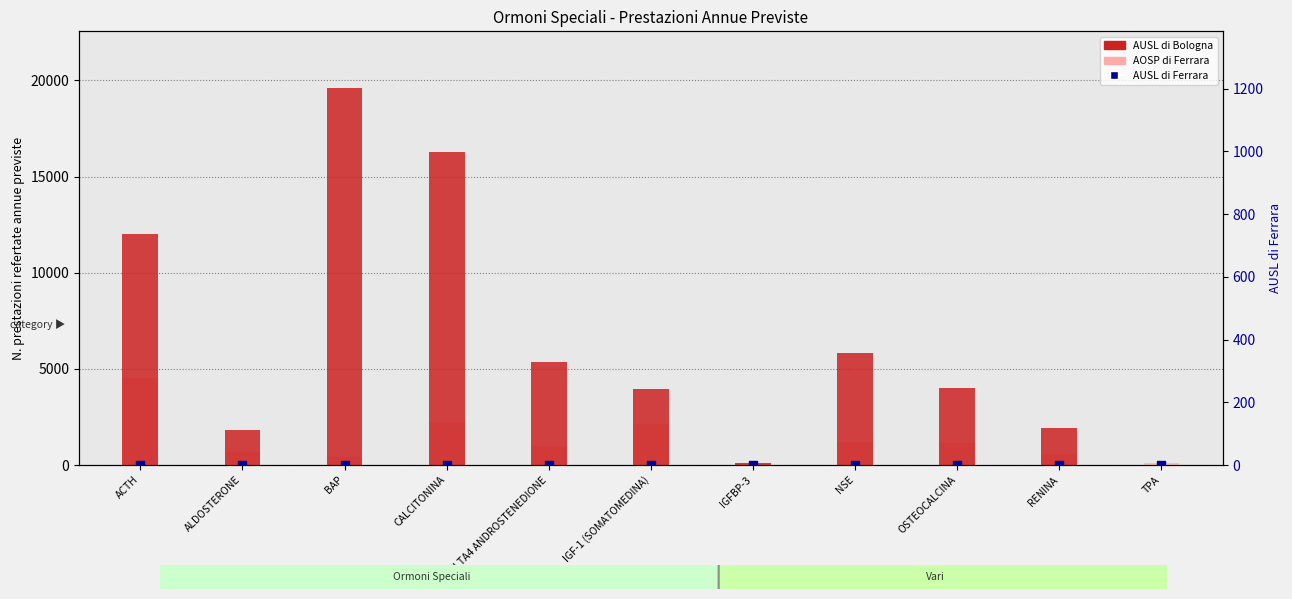

Which series contains the lowest Y value?

AUSL di Bologna